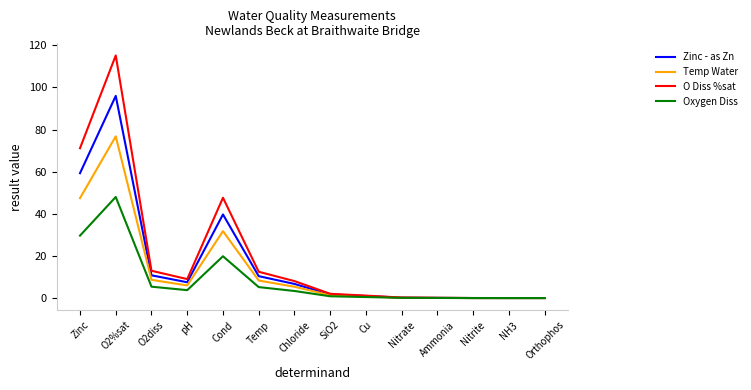

What position from the right is Chloride?

8